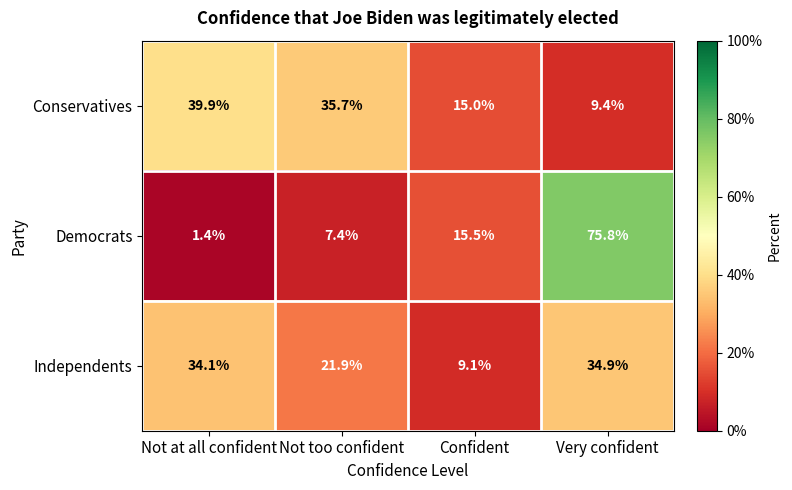

Is it true that Democrats equals 111.5 at Very confident?

False